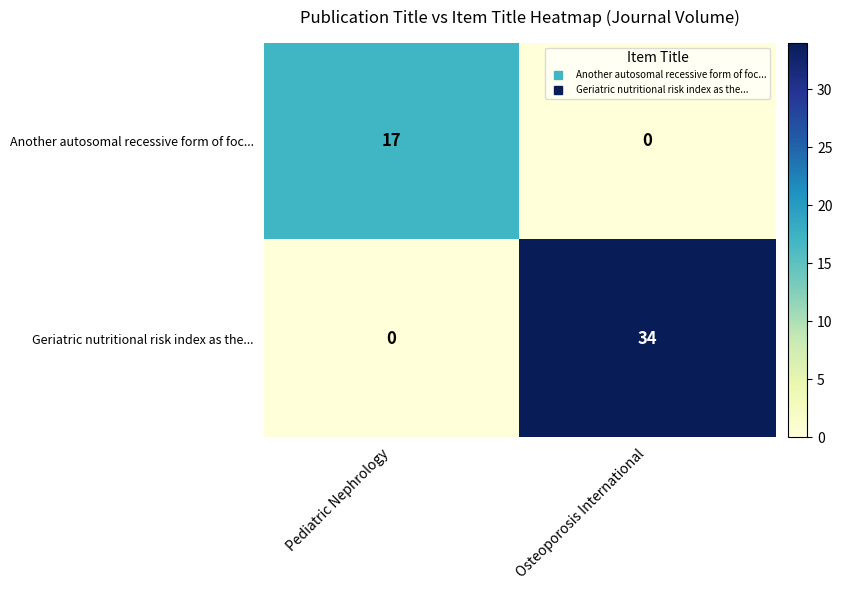

What is the sum of all Geriatric nutritional risk index as the... values?

34